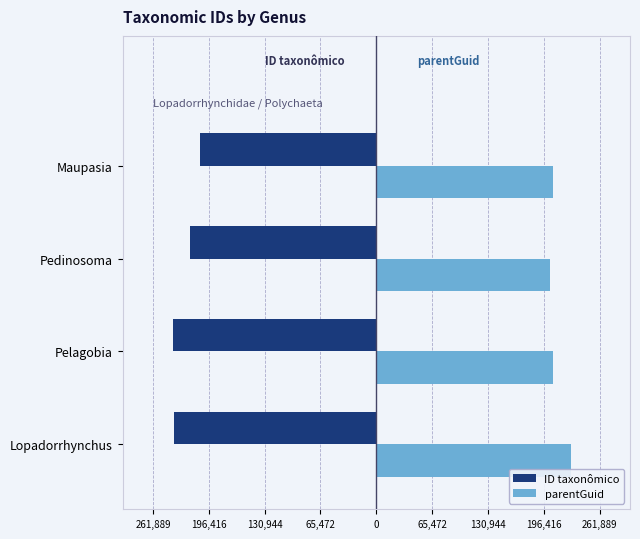

What is the minimum value shown in the chart?

-238081